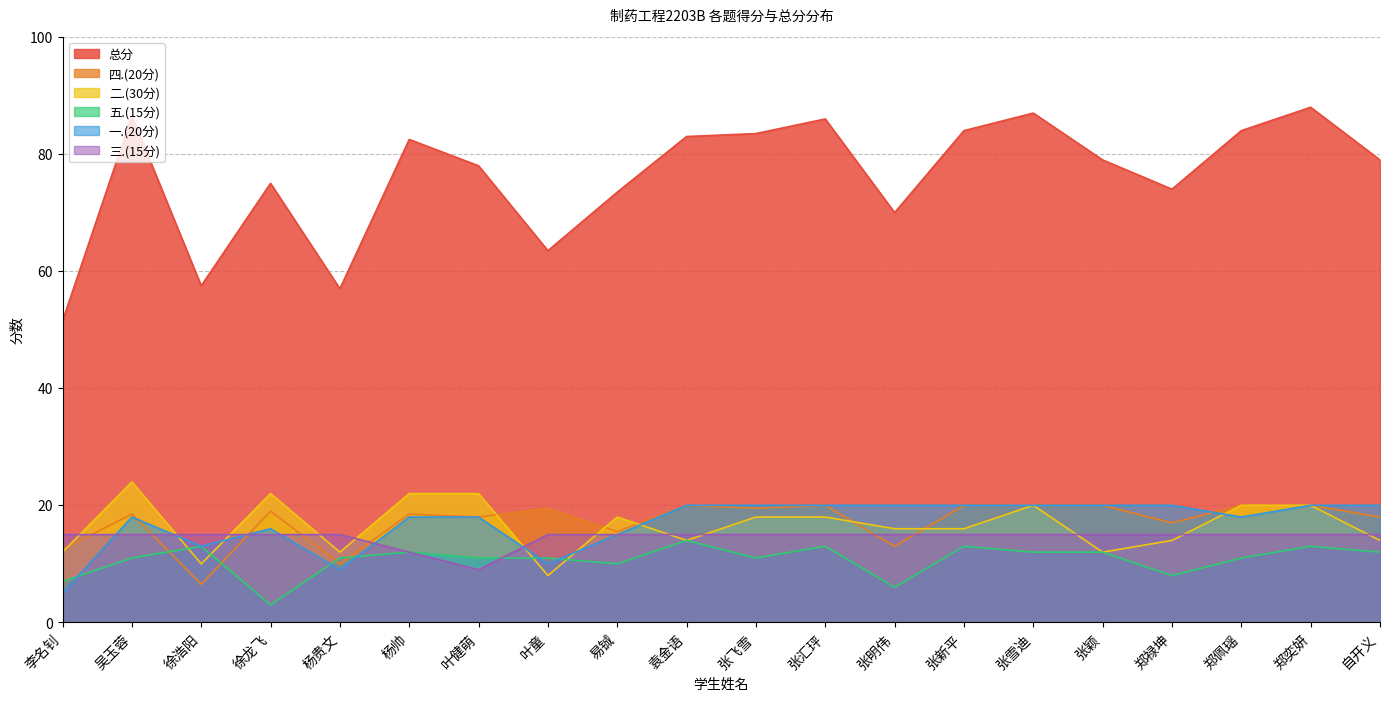

How many interior local valleys does the 五.(15分) series have?

5